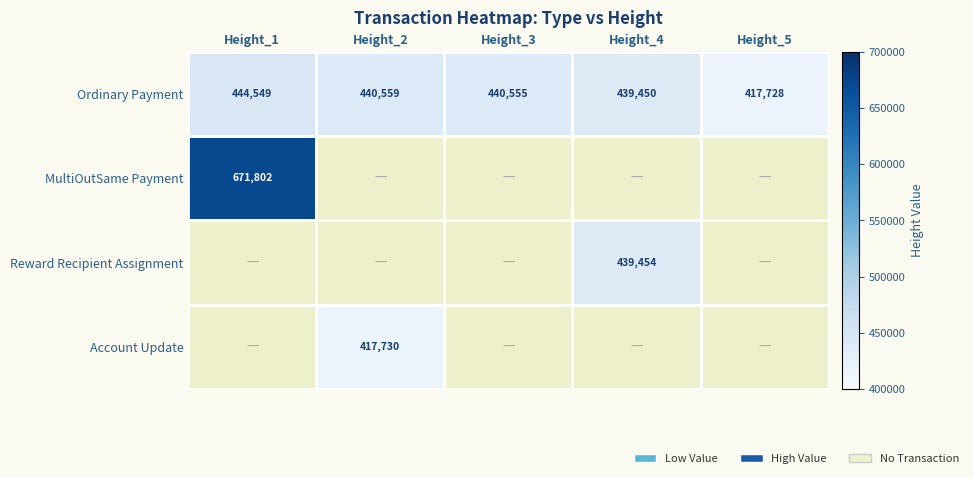

Which category has the lowest value in the Ordinary Payment series?

Height_5